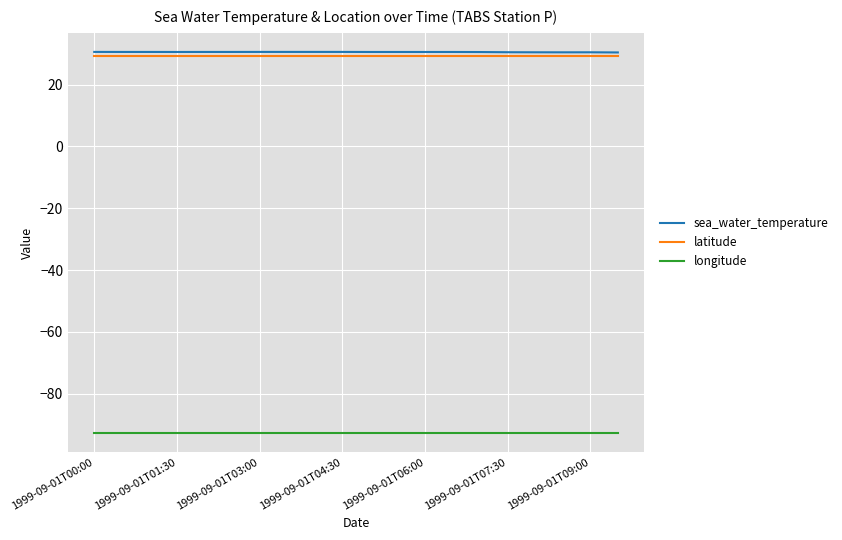

What is the minimum value for latitude?

29.2